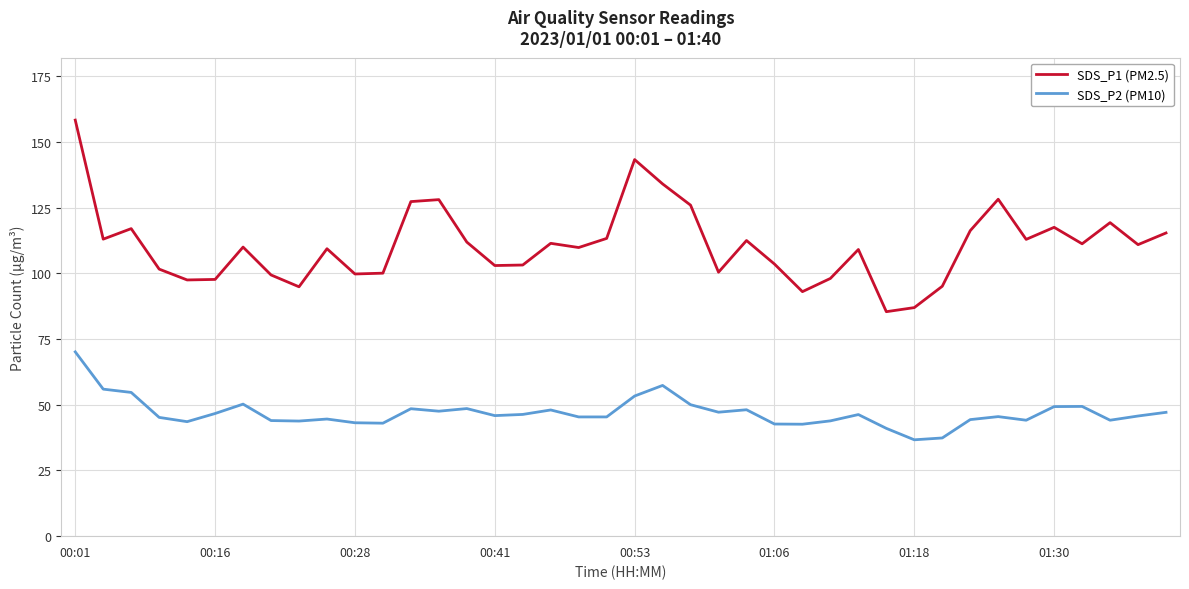

Which series has the largest range (max minus min)?

SDS_P1 (PM2.5)